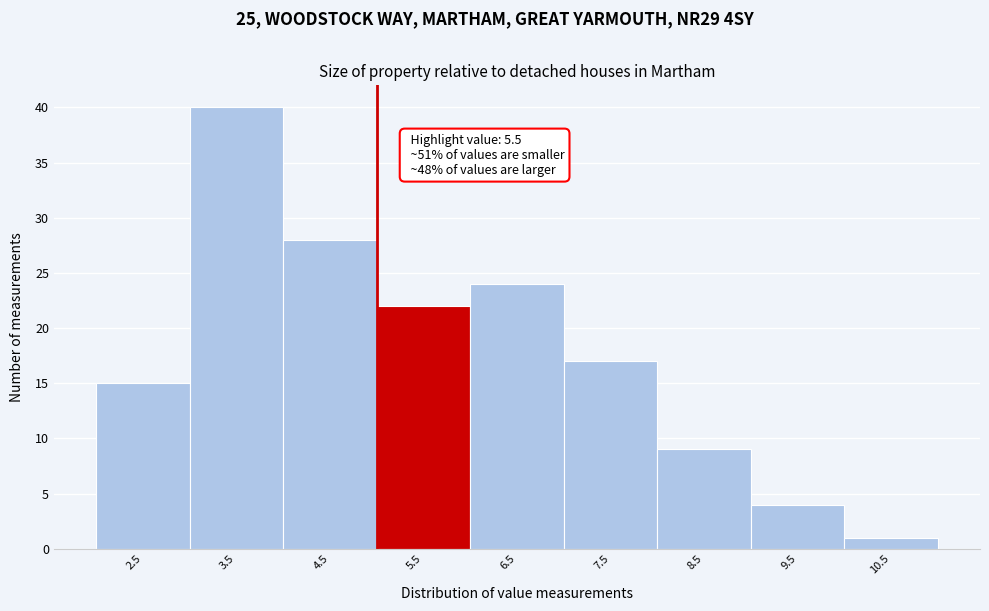

Reading left to right, list all the values displayed in this chart.

15	40	28	22	24	17	9	4	1